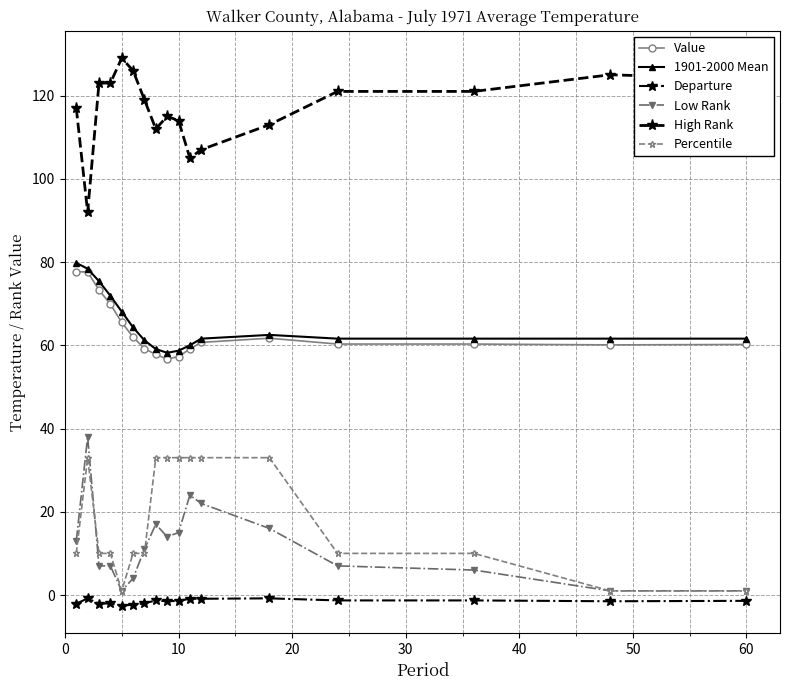

At how many categories does at least one series exceed 84?

17